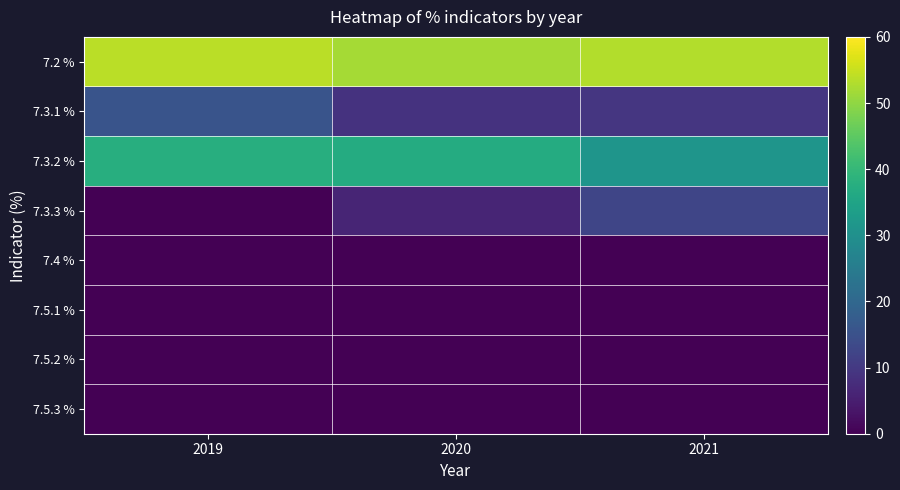

What is the total value across all series at 2019?

106.9